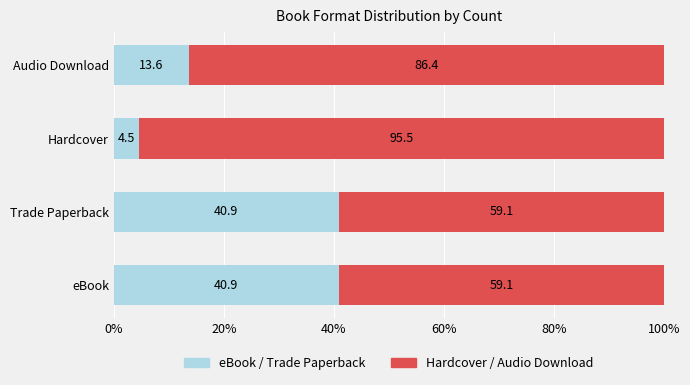

What is the total value across all series at Audio Download?

100.0